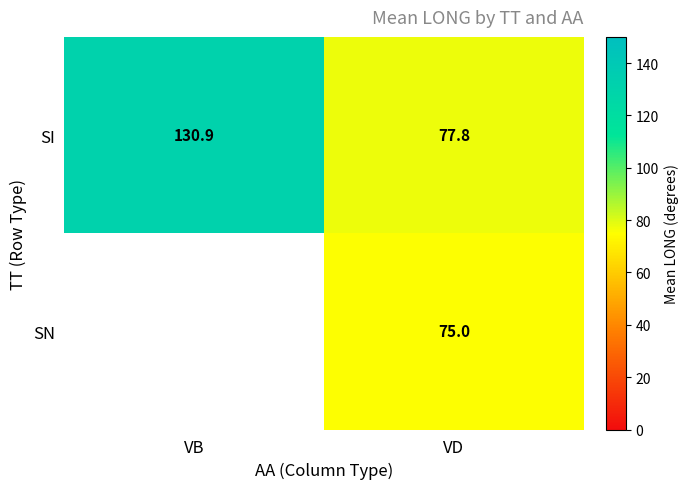

At which label does SI first exceed 130?

VB